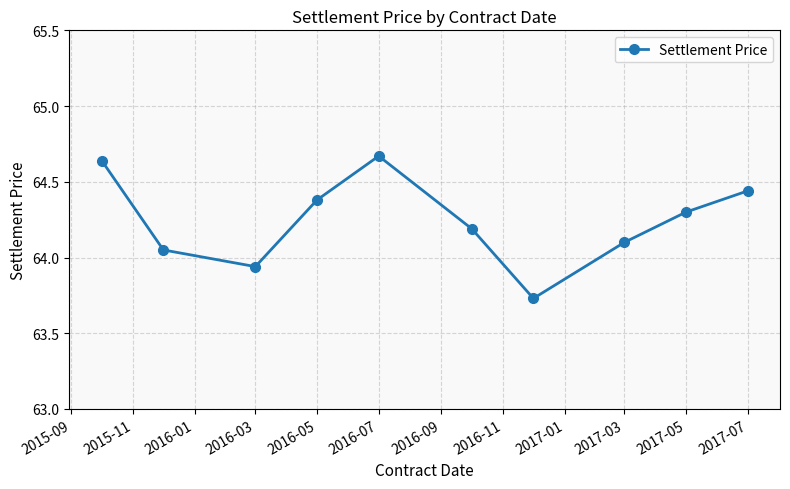

What is the average value?

64.2